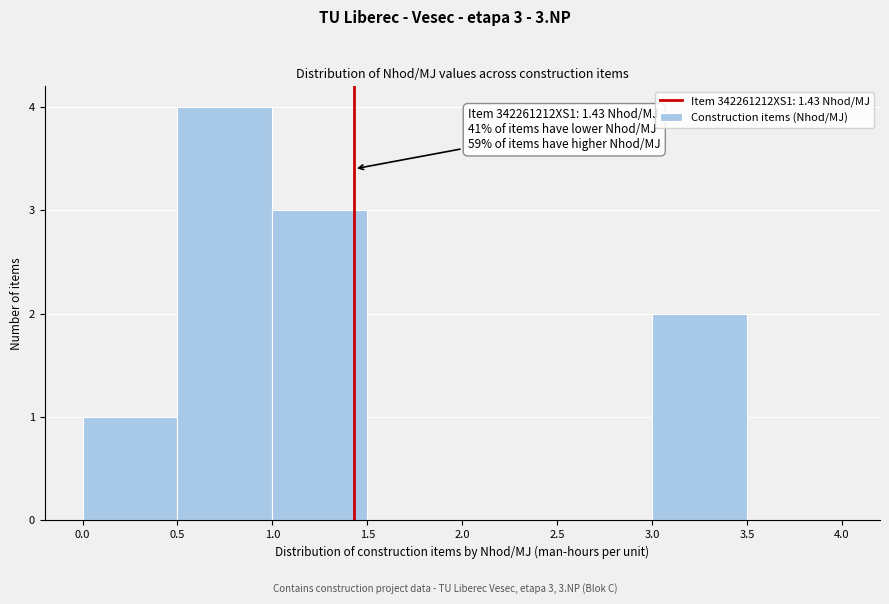

Which range on the x-axis has the tallest bar?

0.5 to 1.0